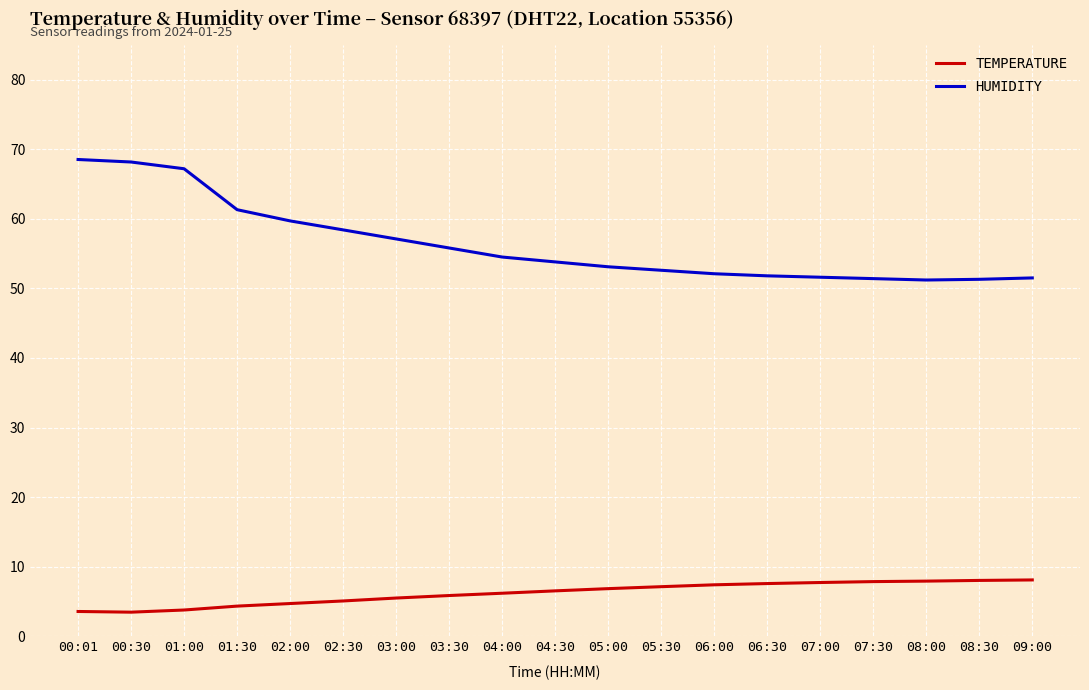

What is the smallest value displayed?

3.5